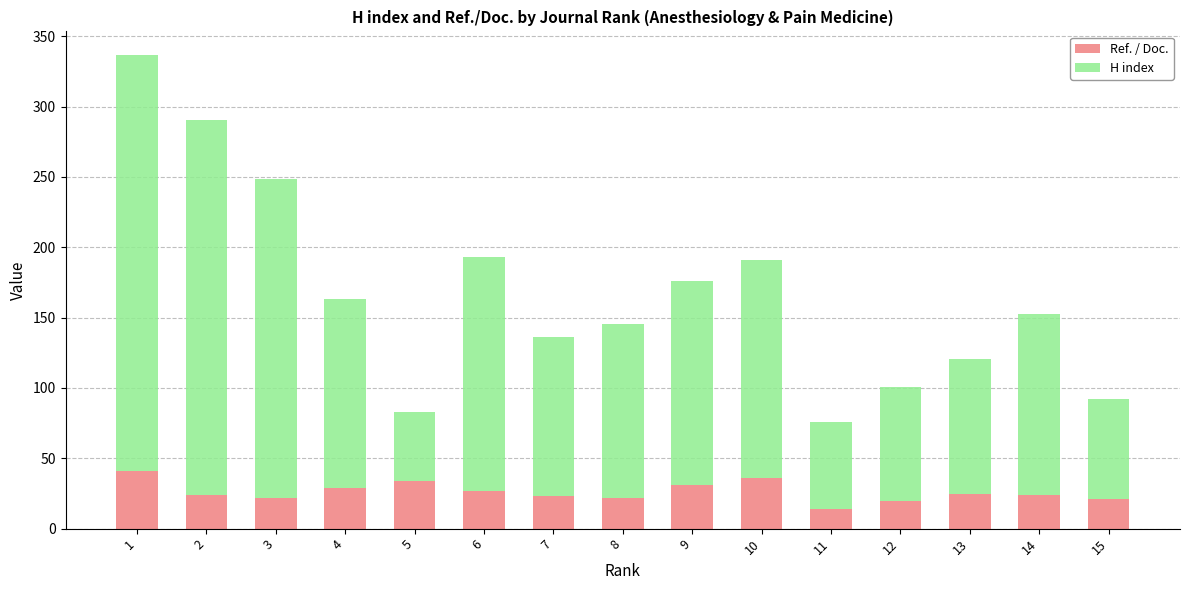

What is the minimum value for Ref. / Doc.?

14.1